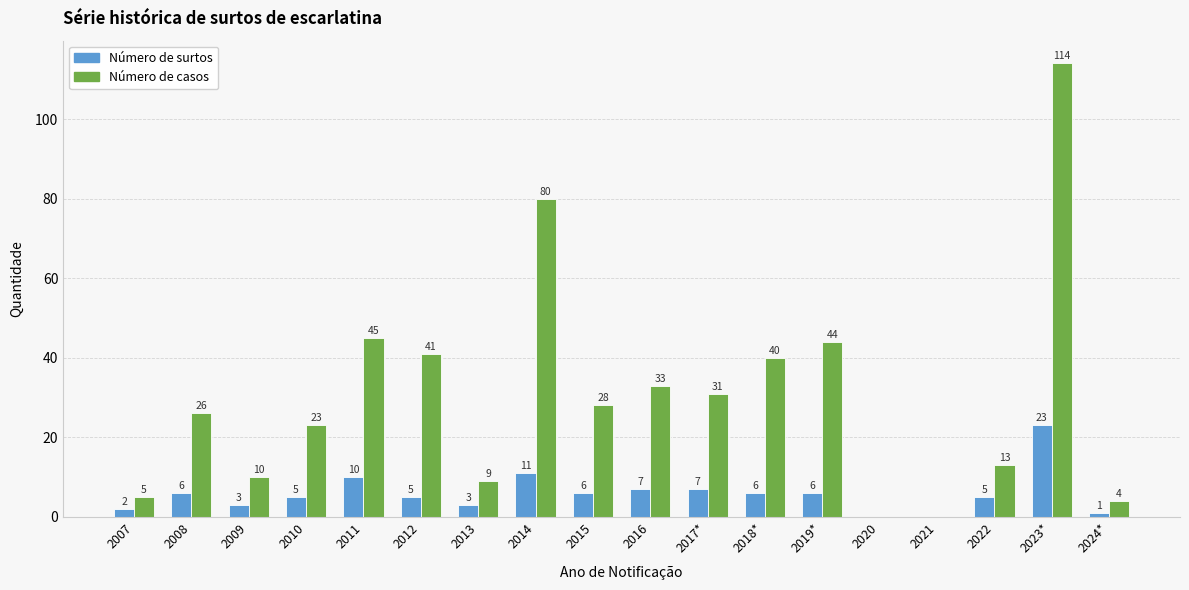

Are the bars grouped side by side (vs. stacked)?

Yes